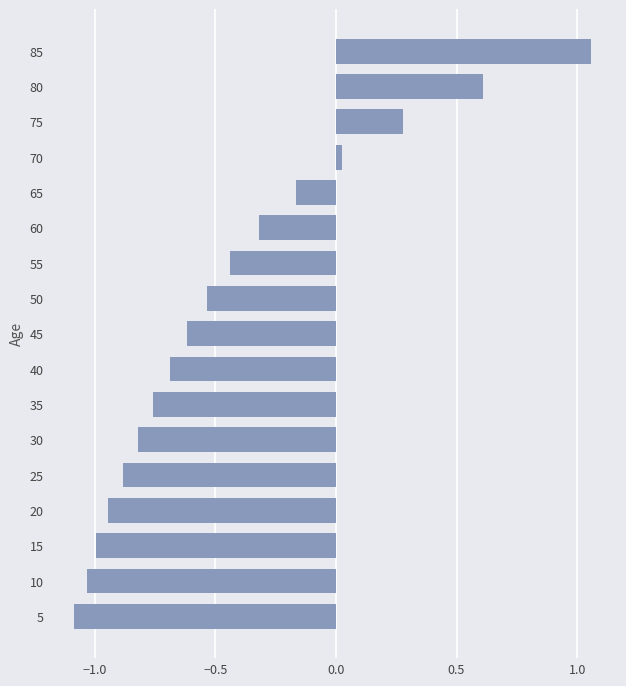

How many bars are there in total?

17